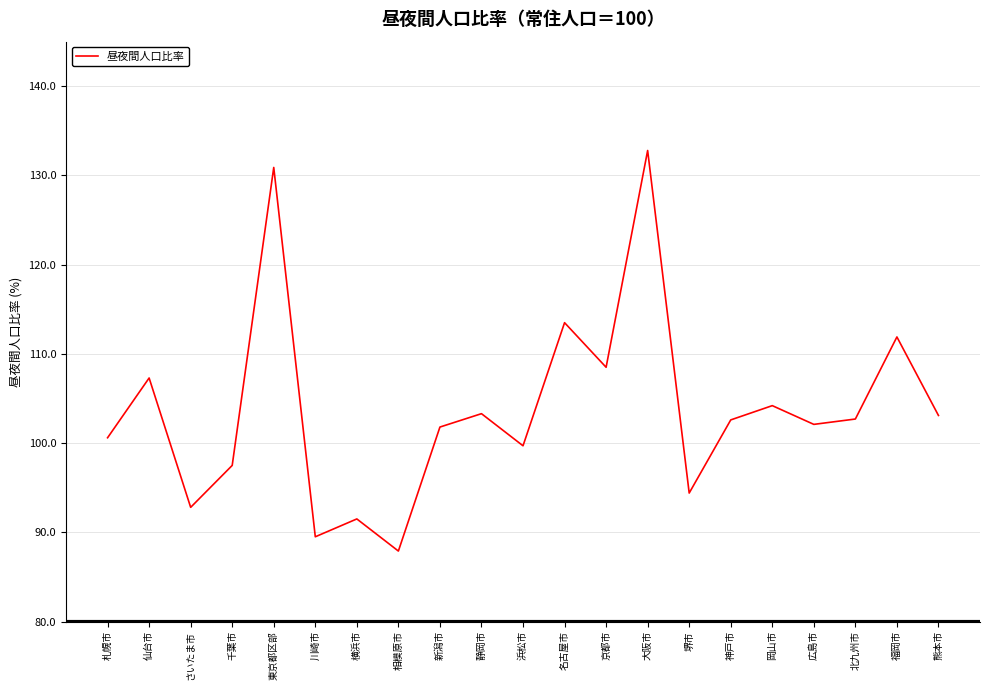

Approximately how many times larger is the value at 静岡市 compared to 北九州市?

1.0